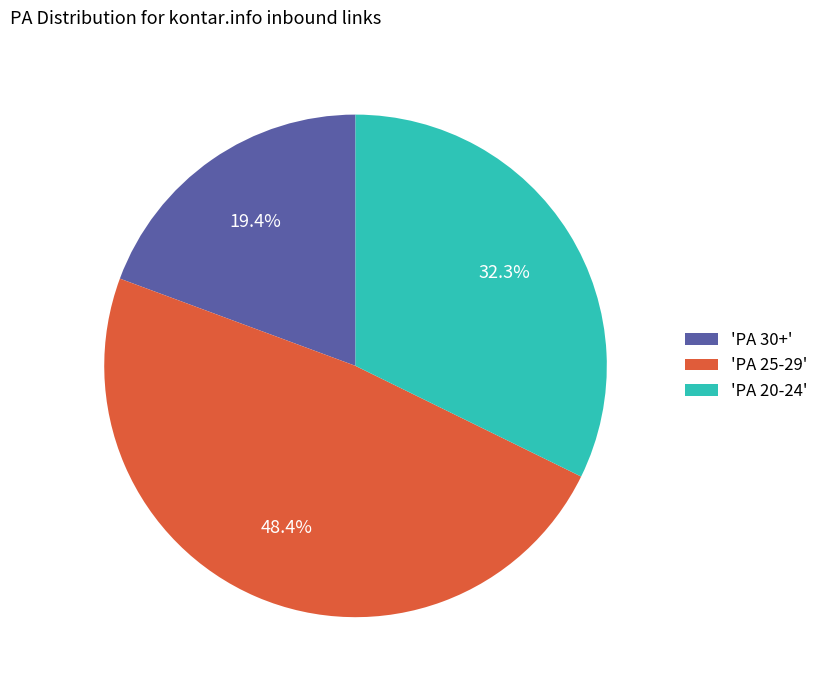

Do 'PA 25-29' and 'PA 20-24' together represent more than half of the pie?

Yes